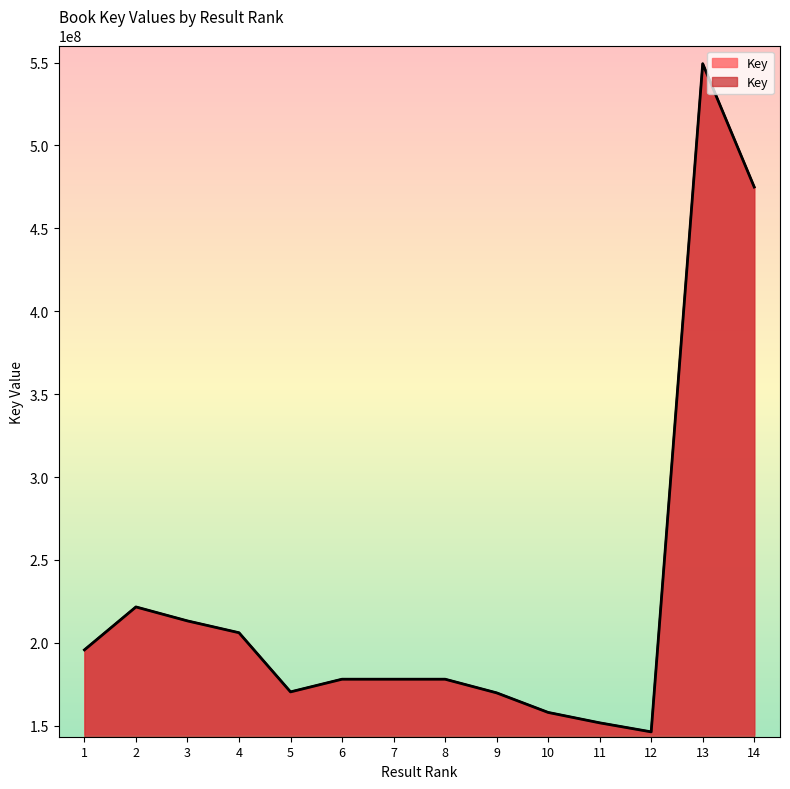

Does the chart have visible grid lines?

No